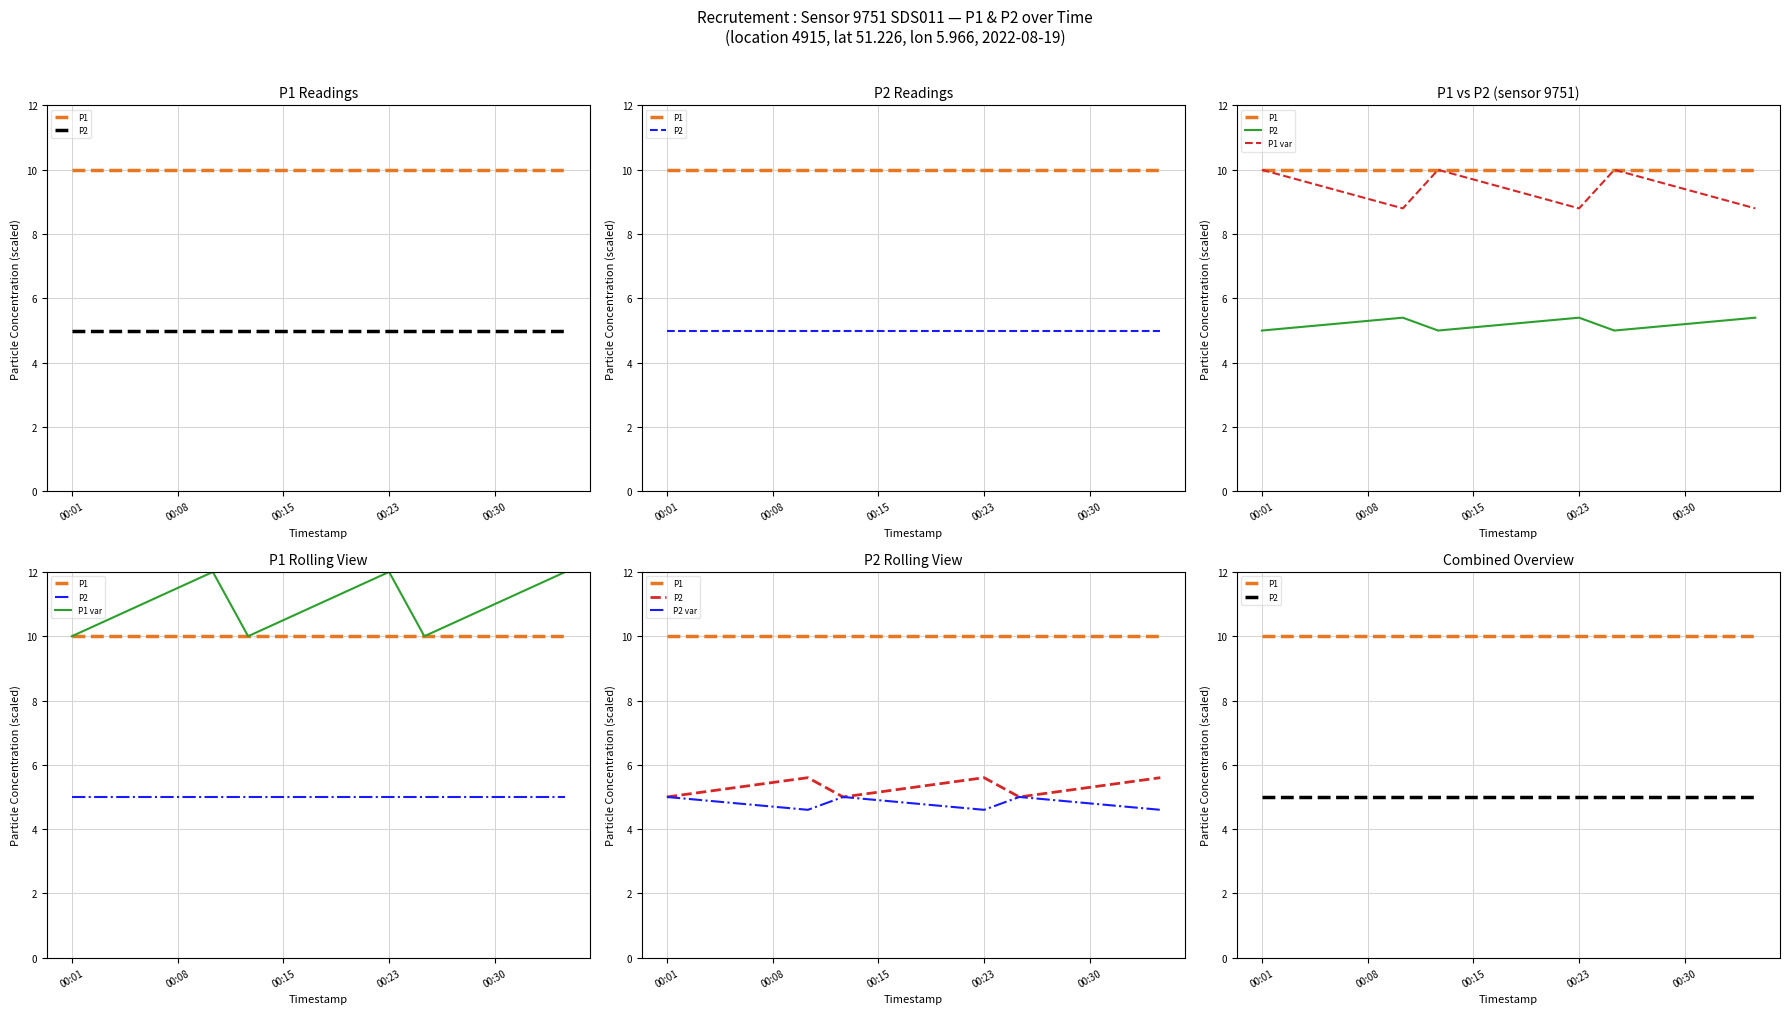

Between 00:01 and 10, which series saw the biggest shift?

P1